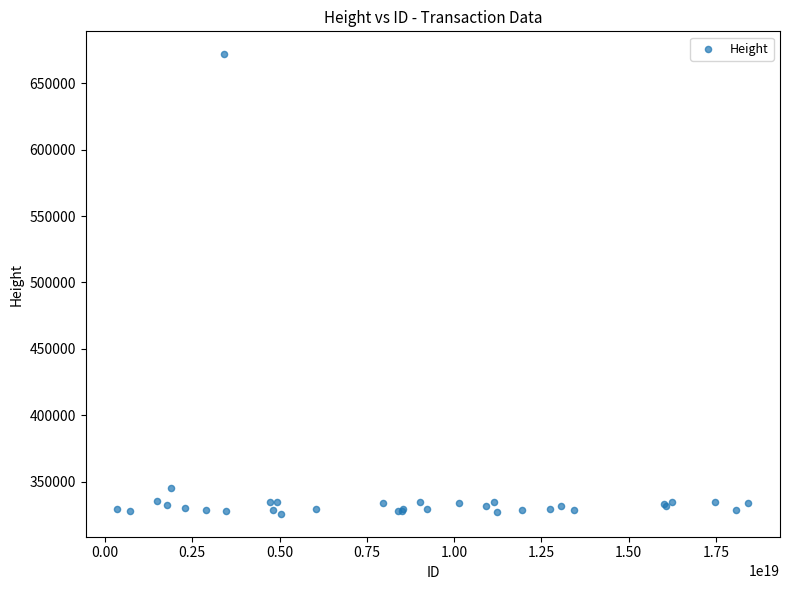

What Y value in the scatter plot is closest to 498806?

345199